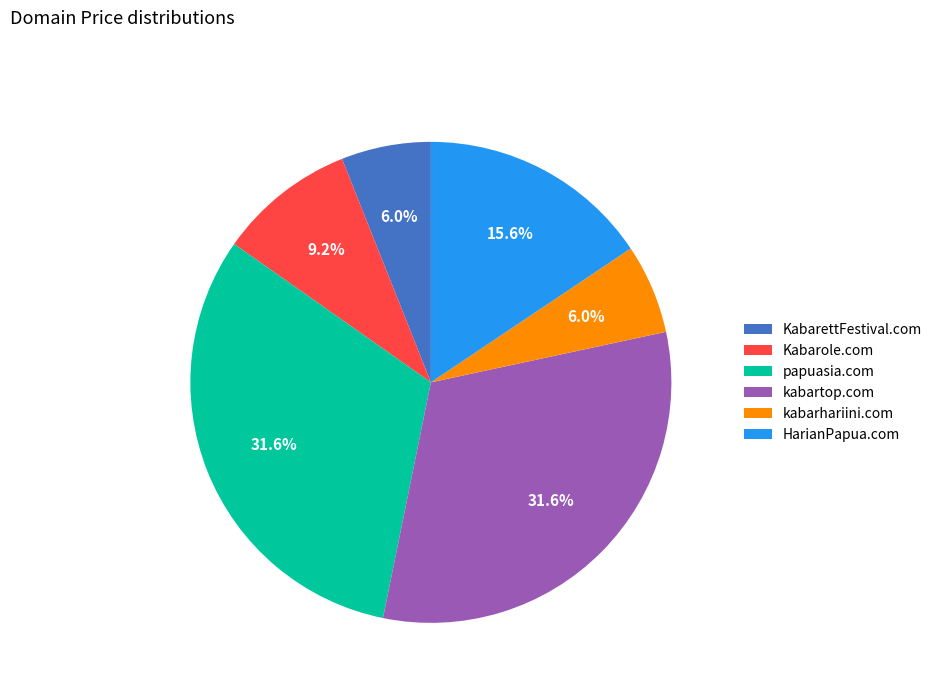

Which has a higher value, HarianPapua.com or Kabarole.com?

HarianPapua.com